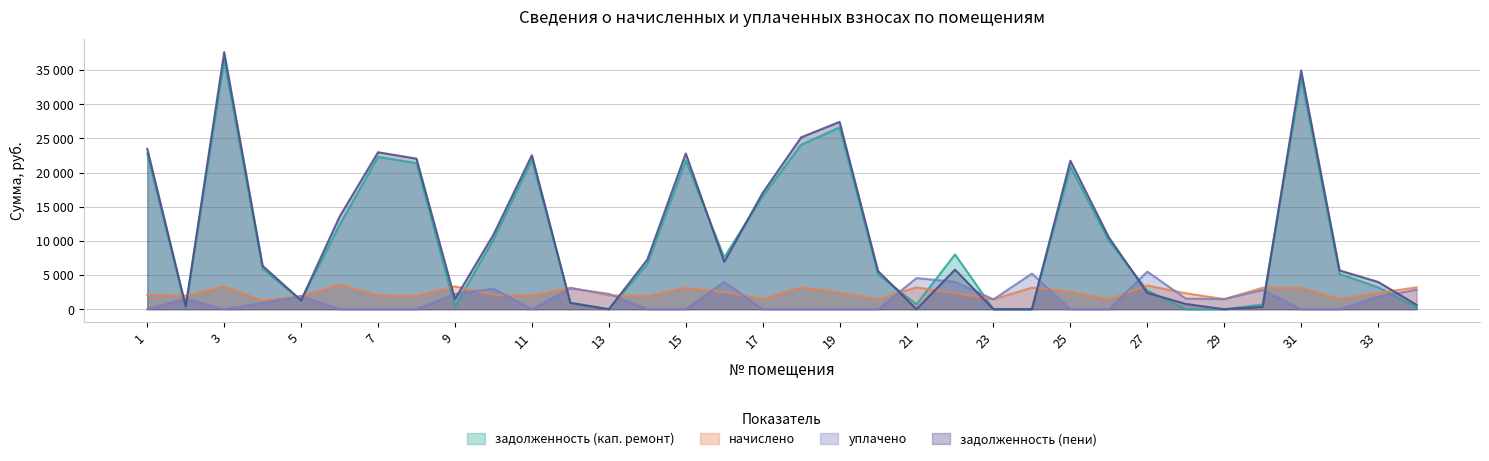

True or false: задолженность (кап. ремонт) and задолженность (пени) intersect in this chart.

True